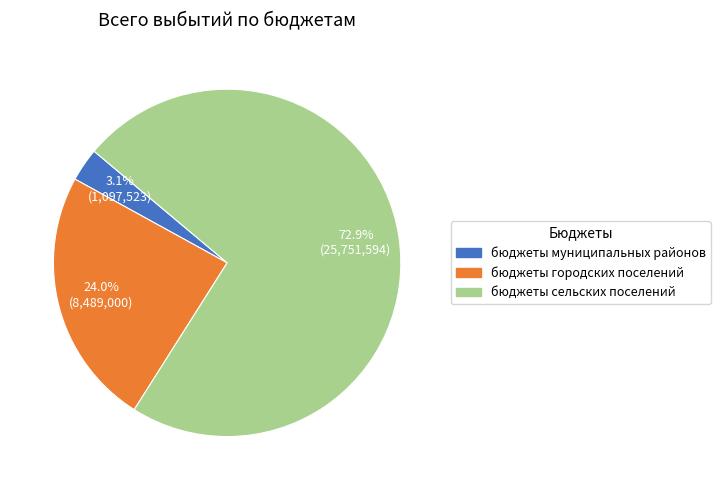

Between бюджеты городских поселений and бюджеты сельских поселений, which is larger?

бюджеты сельских поселений